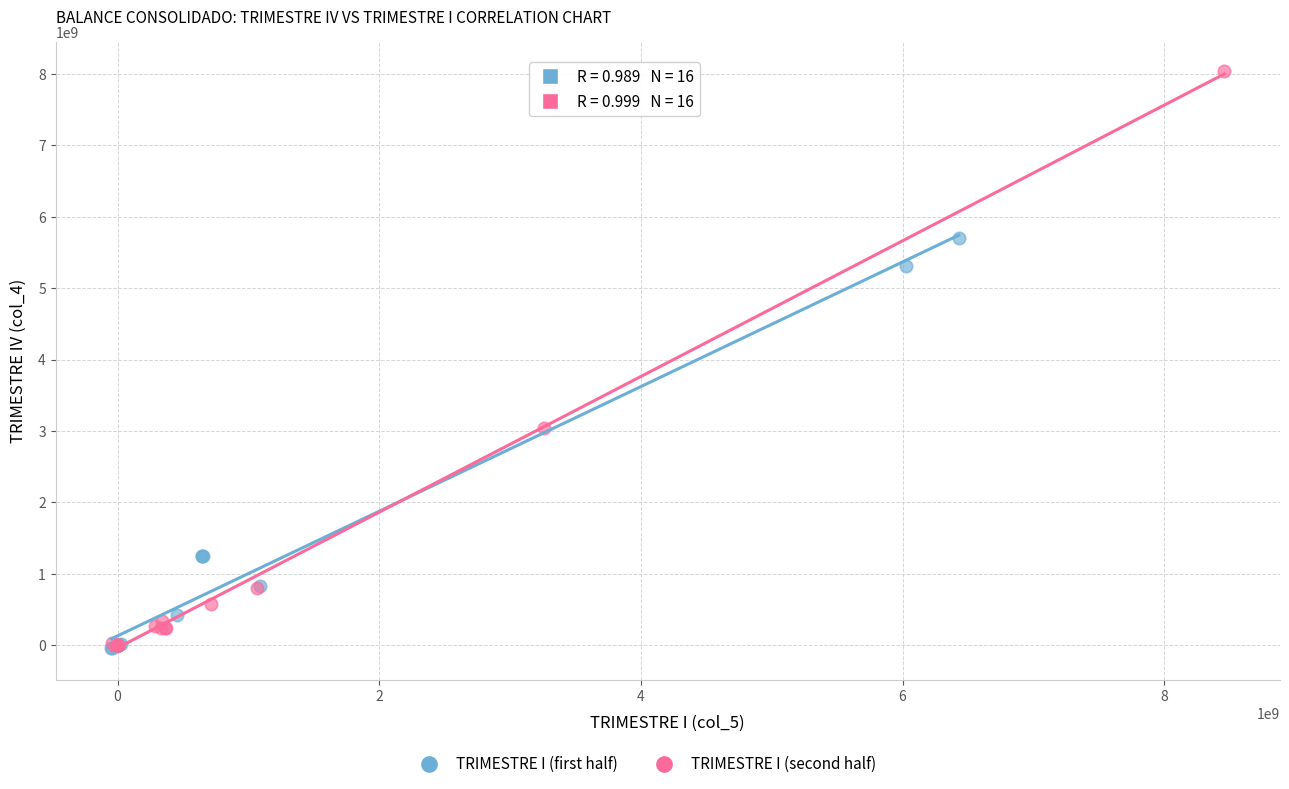

Which series reaches the maximum Y coordinate?

TRIMESTRE I (second half)